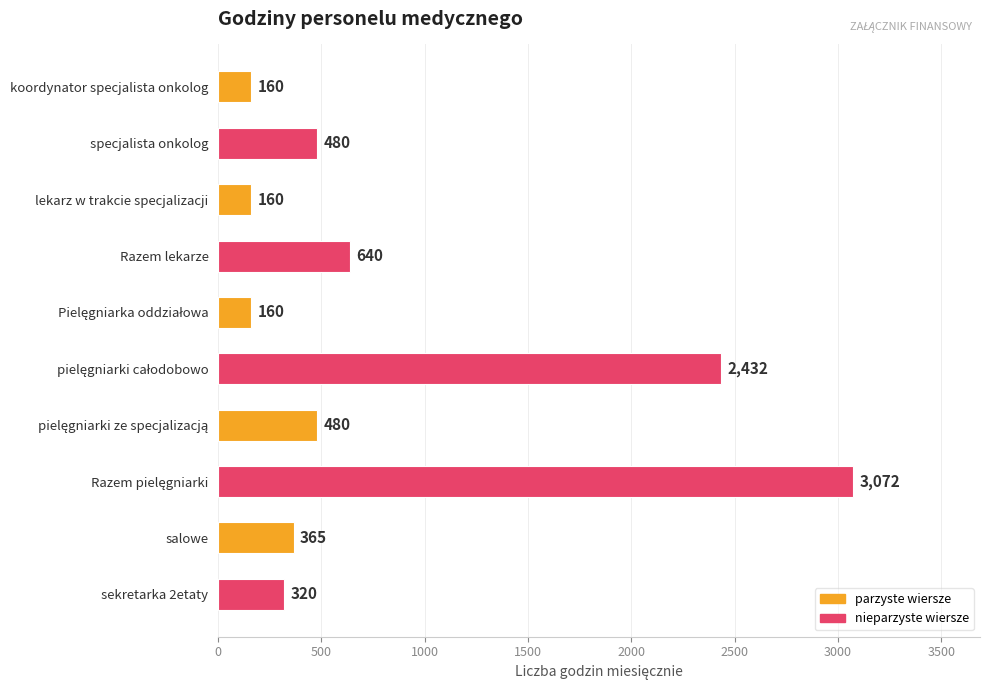

Approximately how many times larger is the value at lekarz w trakcie specjalizacji compared to salowe?

0.4